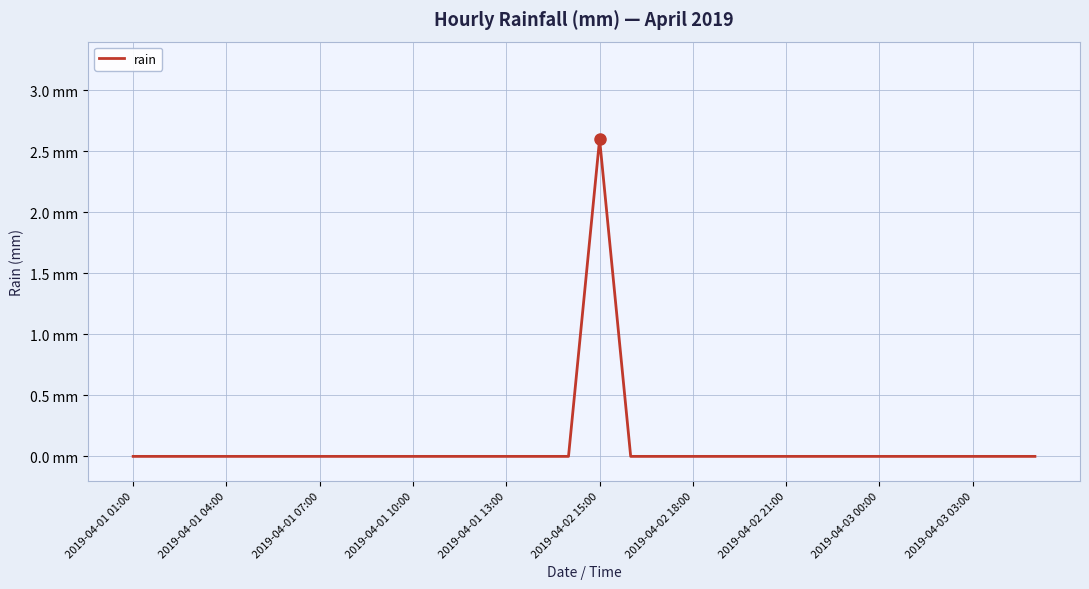

Does the chart display data point markers on the line(s)?

No